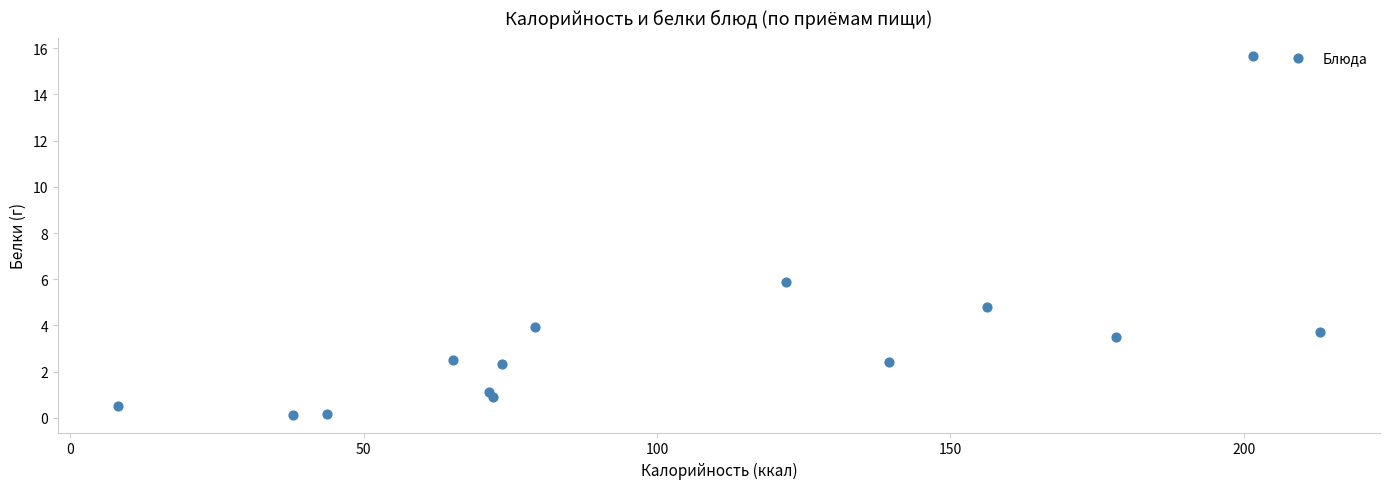

What Y value in the scatter plot is closest to 7?

5.9